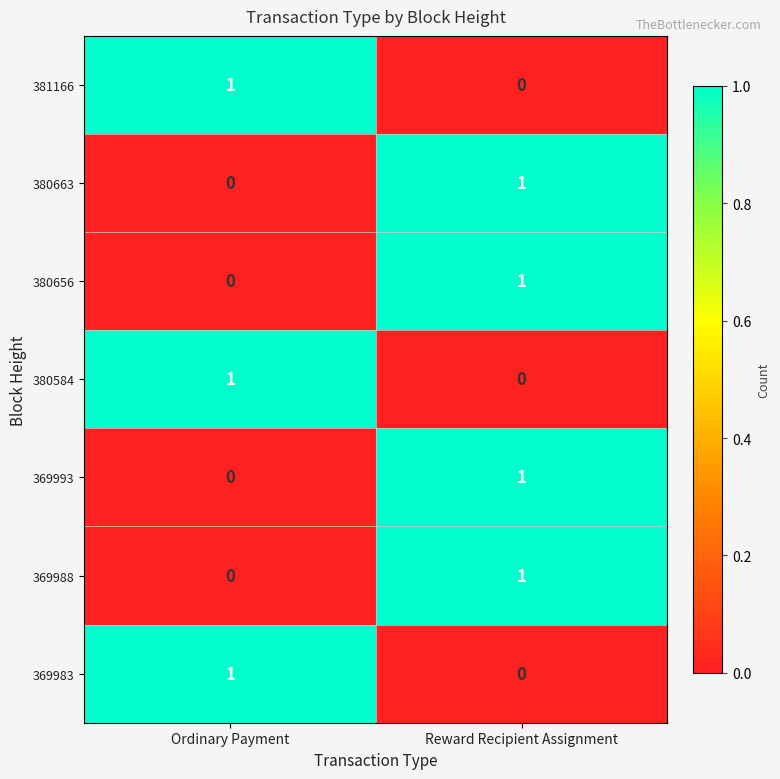

What is the total value across all series at Reward Recipient Assignment?

4